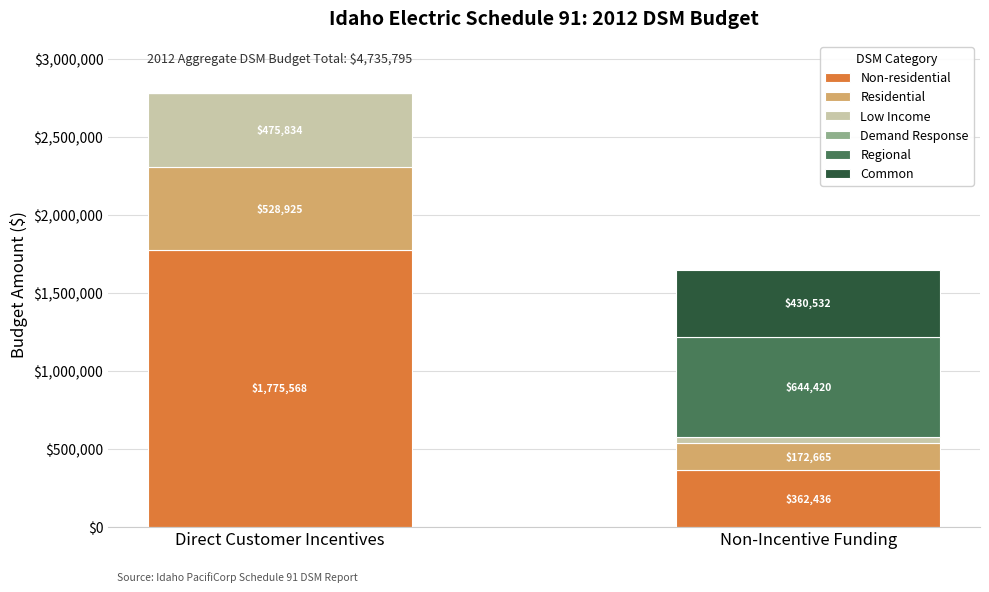

What is the maximum value for Non-residential?

1775568